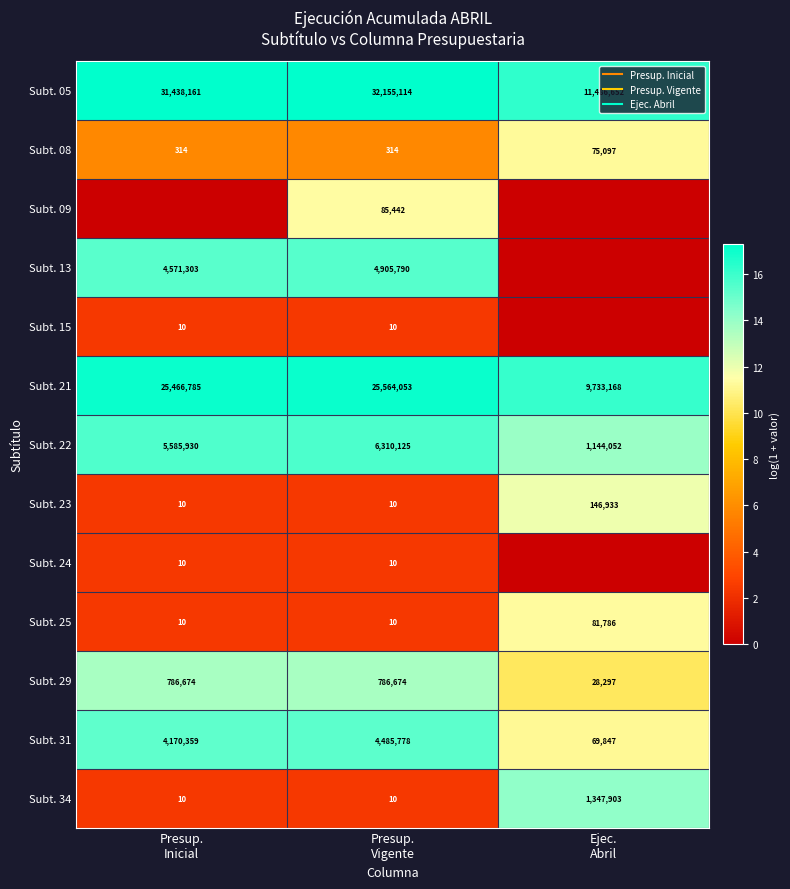

What is the sum of the Subt. 29 values at Presup. Vigente and Ejec. Abril?

23.8